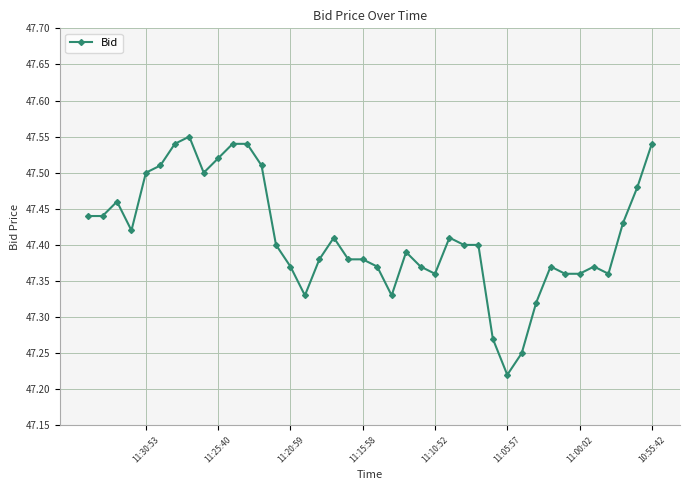

Does the chart have visible grid lines?

Yes